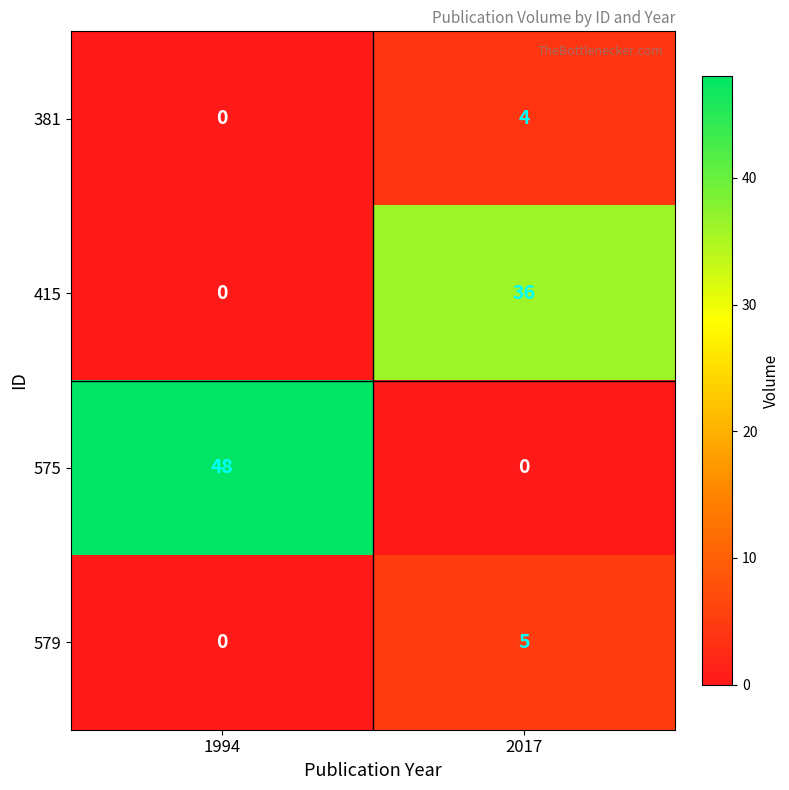

Reading right to left, transcribe all the data shown in this chart.

381: 4	0
415: 36	0
575: 0	48
579: 5	0